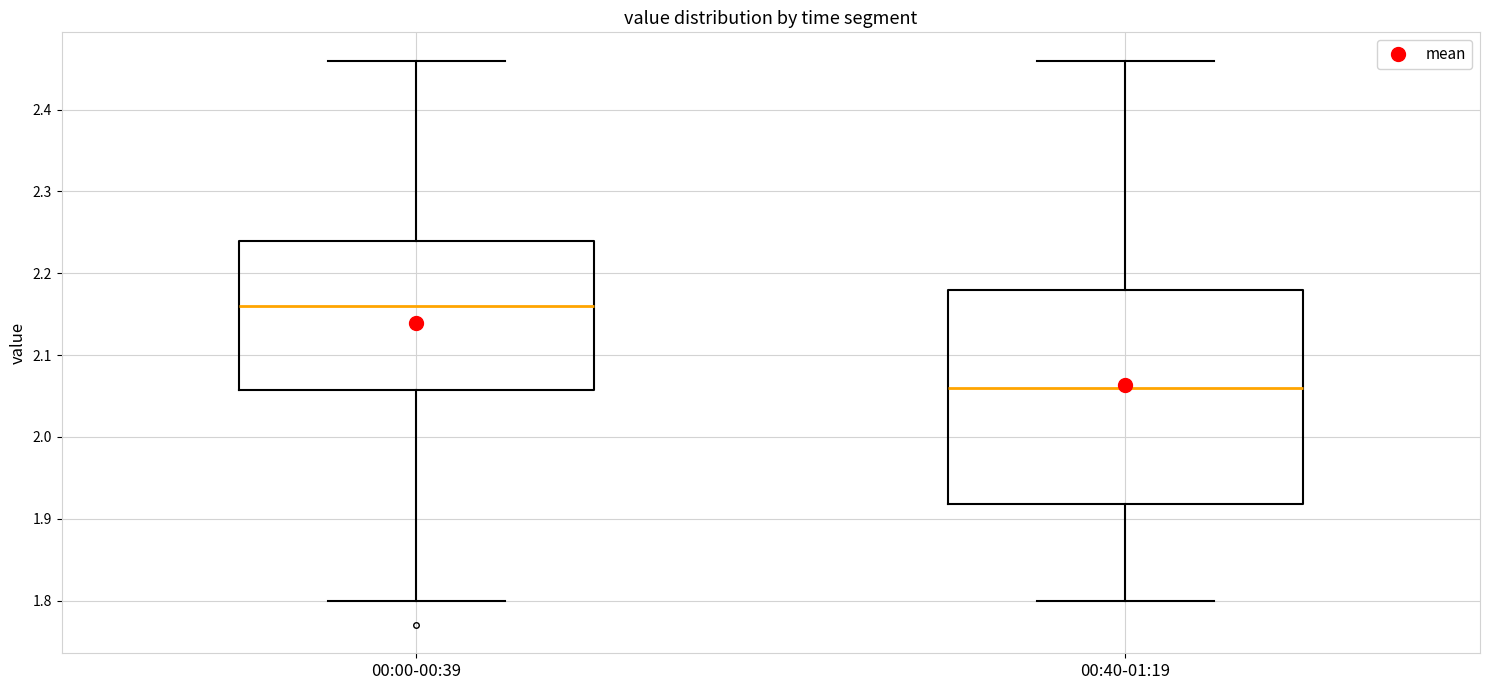

Which box has the highest median line?

00:00-00:39